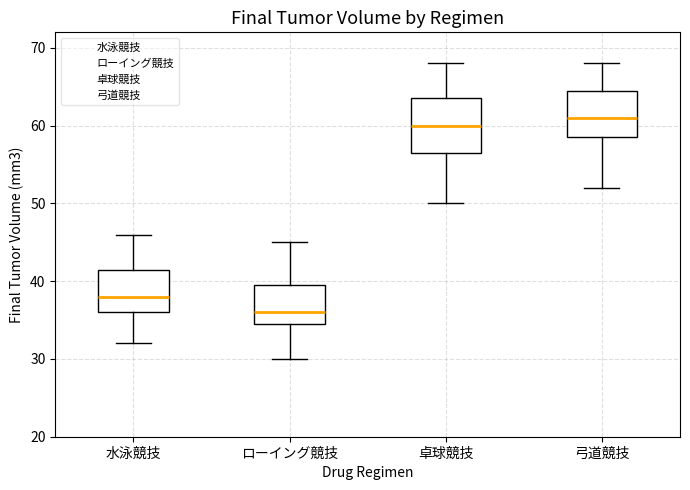

Which box has the highest median line?

弓道競技